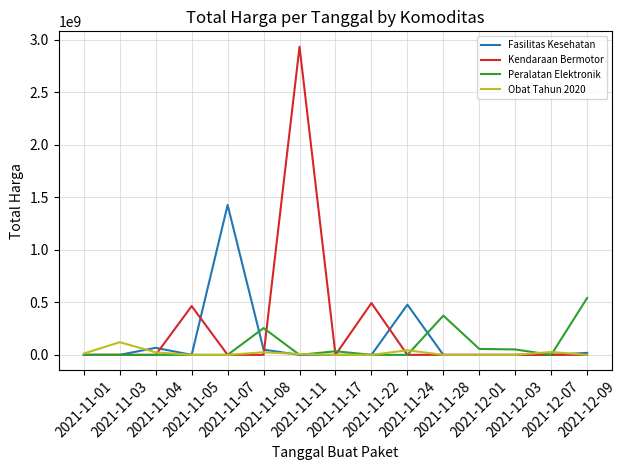

List the series in order of their overall mean, highest first.

Kendaraan Bermotor, Fasilitas Kesehatan, Peralatan Elektronik, Obat Tahun 2020